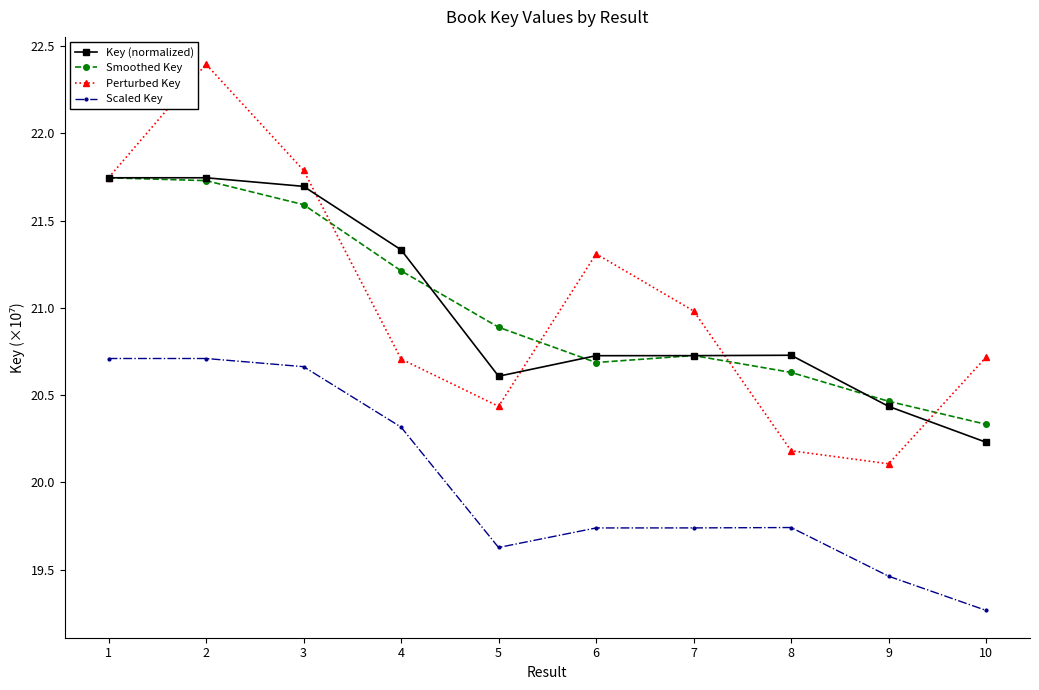

What is the difference between the Smoothed Key values at 5 and 1?

0.9